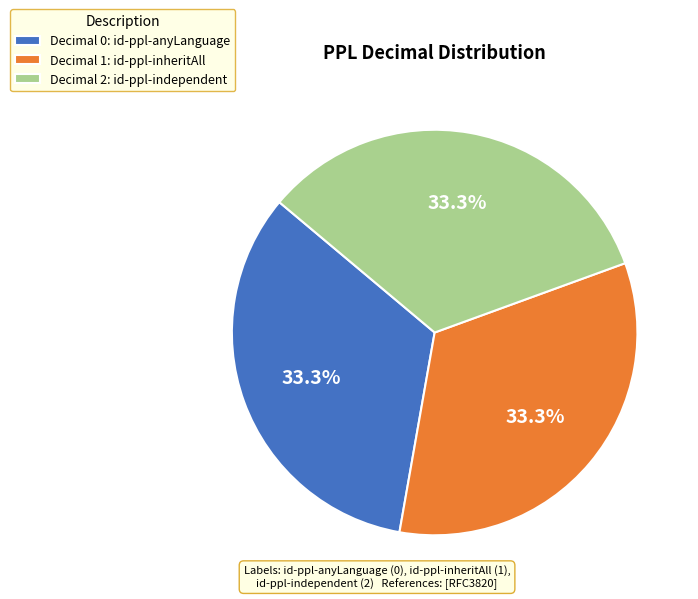

Approximately how many times larger is the value at Decimal 2: id-ppl-independent compared to Decimal 1: id-ppl-inheritAll?

1.0